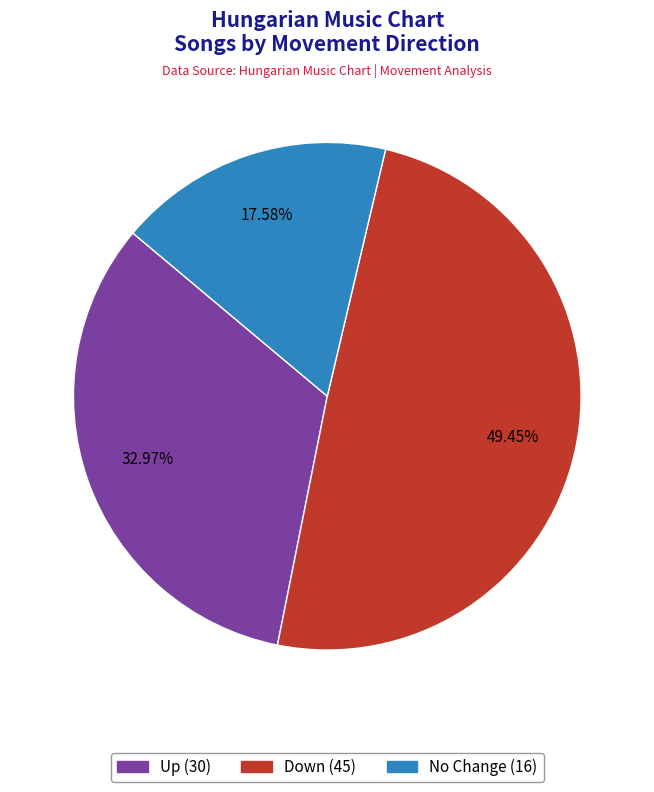

How many slices are in this pie chart?

3